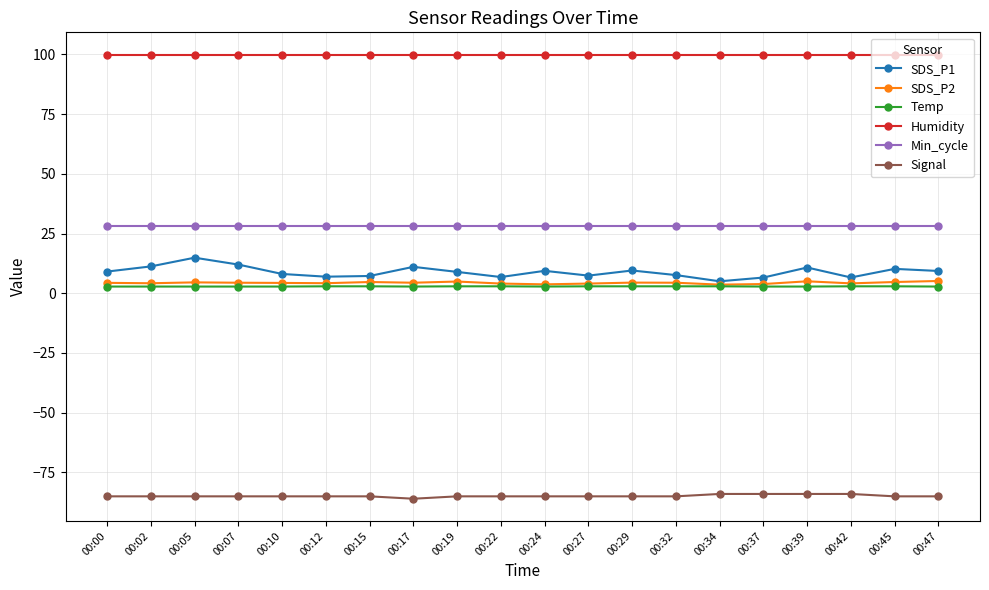

How many series are shown in this chart?

6